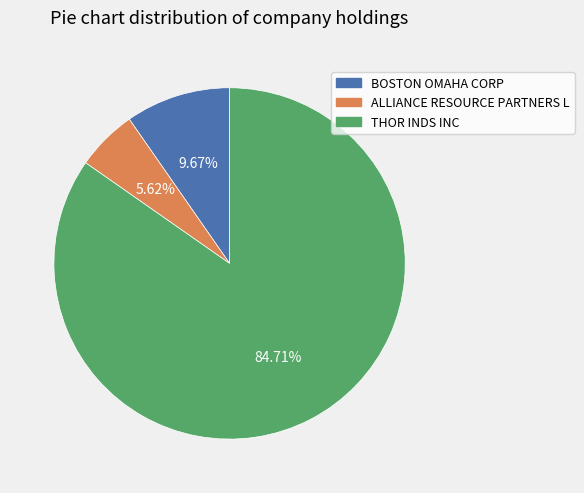

Is it true that THOR INDS INC is 85% of the pie?

True